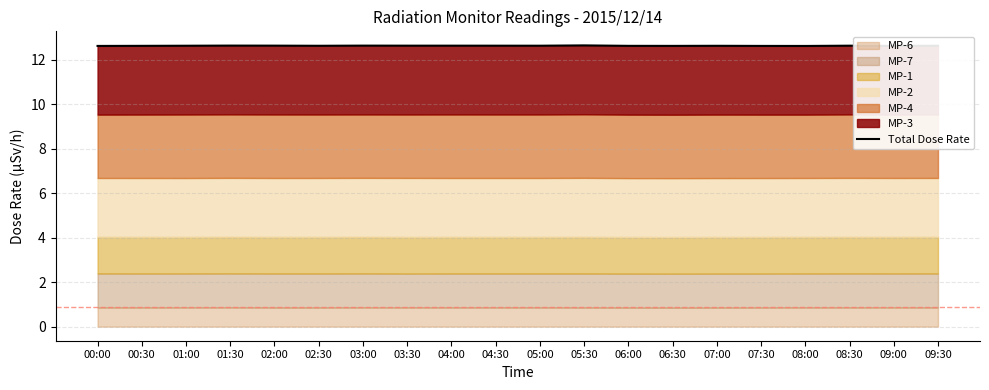

Does the chart display data point markers on the line(s)?

No